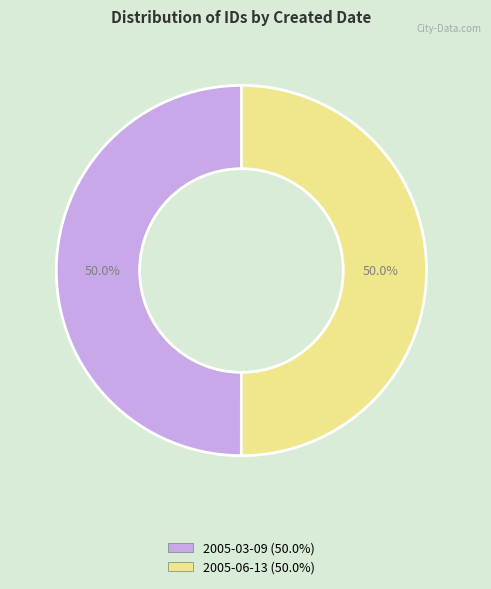

How much of the chart is everything except 2005-06-13?

50.0%